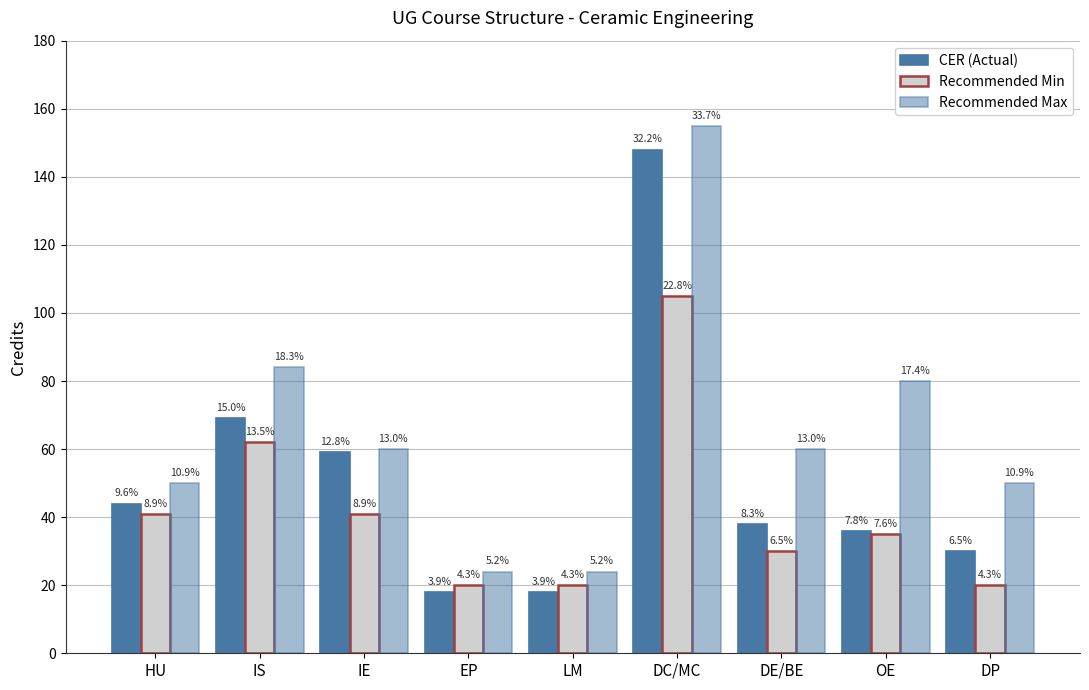

How many bars are there in total?

27